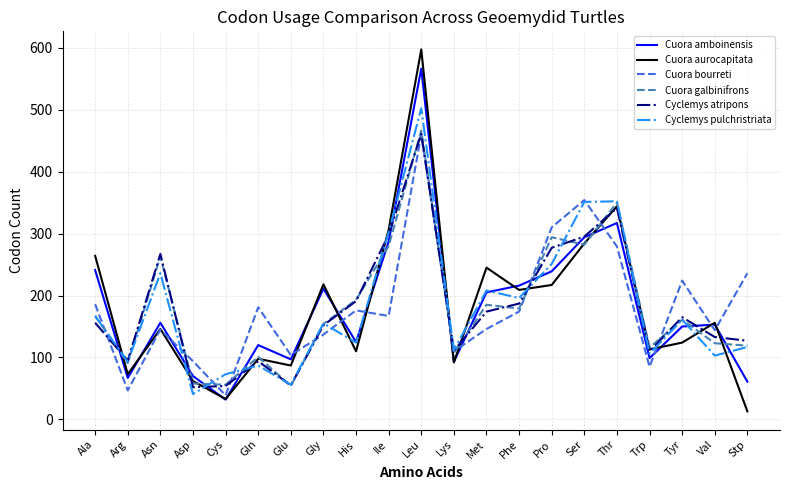

The value of Cuora amboinensis at Trp is 168. True or false?

False